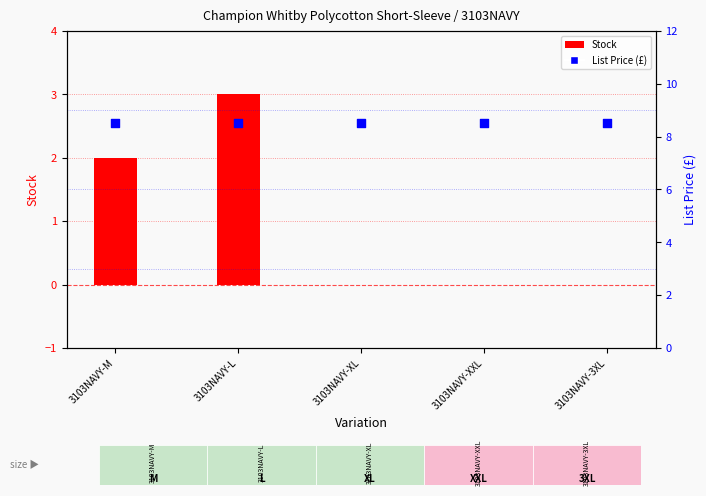

Which series contains the lowest Y value?

Stock